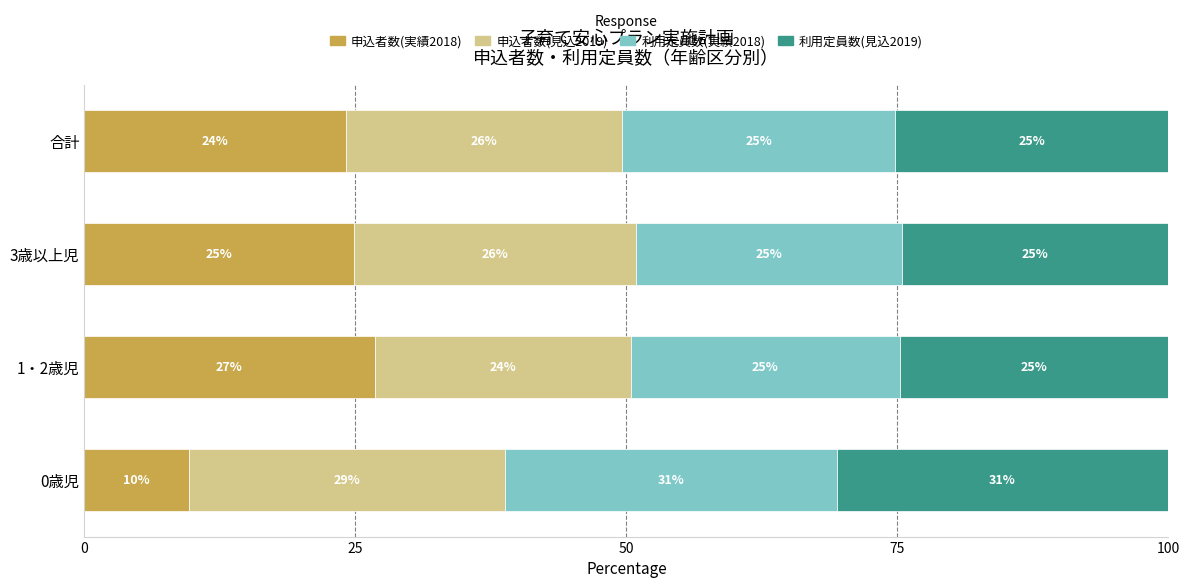

List the labels in order of 申込者数(実績2018) value, largest first.

1・2歳児, 3歳以上児, 合計, 0歳児